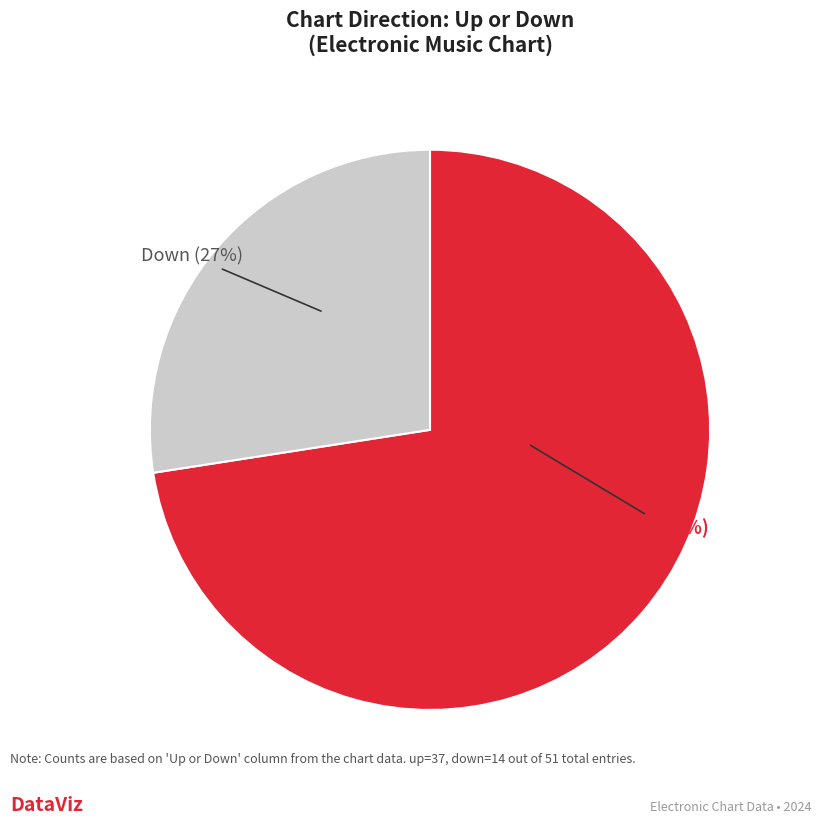

How many slices are in this pie chart?

2